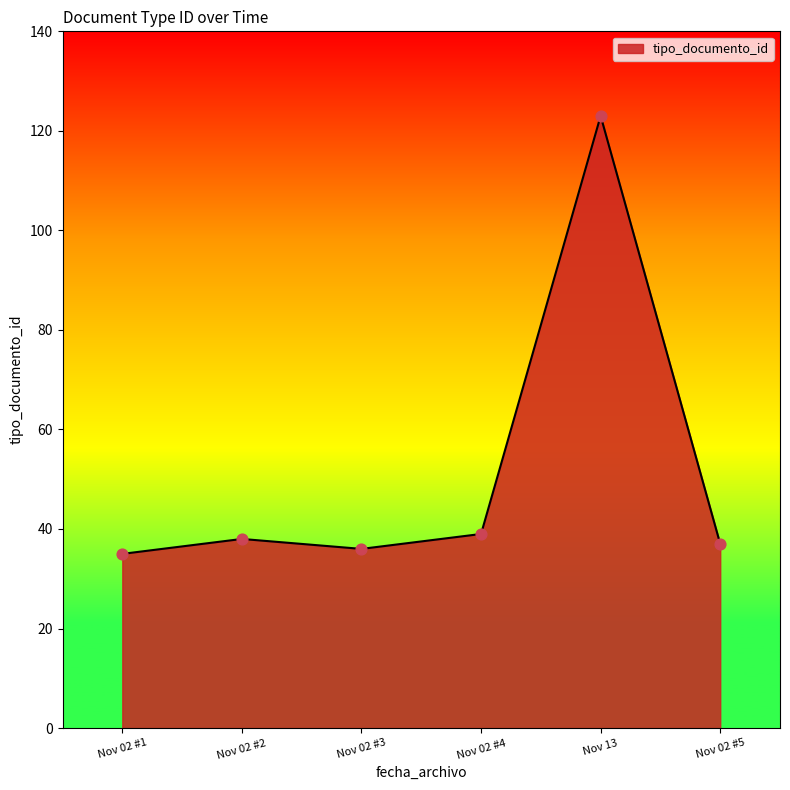

What is the ratio of the value at Nov 02 #4 to the value at Nov 13?

0.3